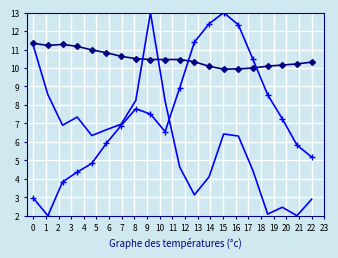

What is the minimum value shown in the chart?

2.0